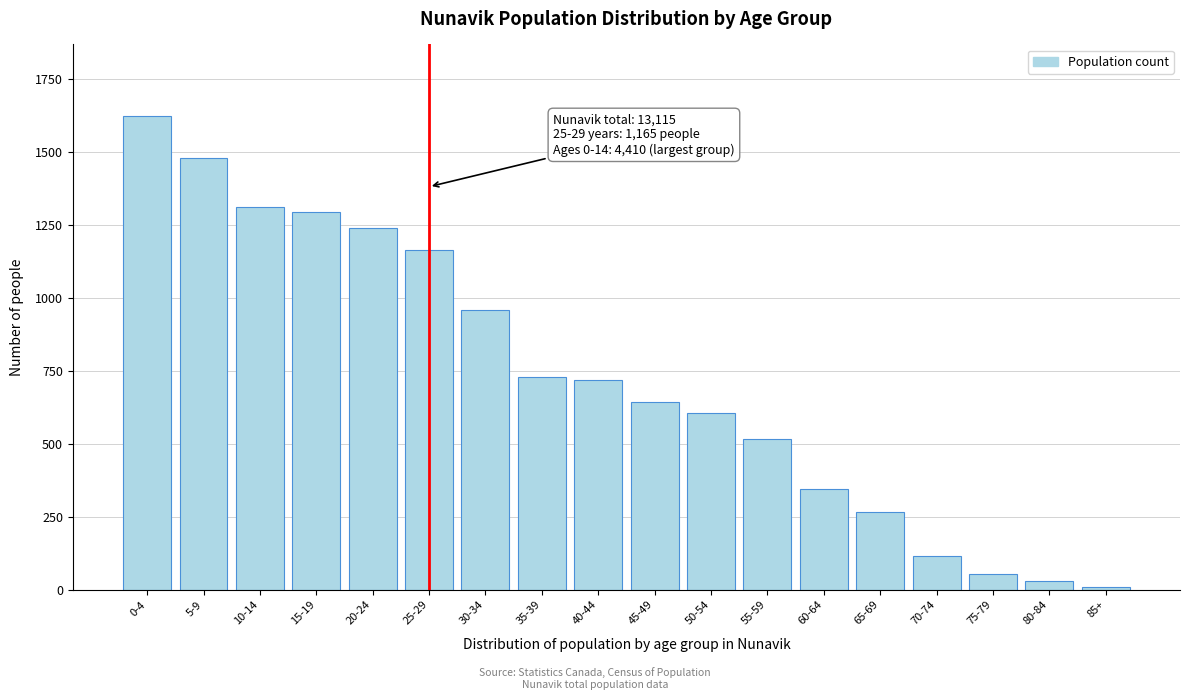

Reading left to right, extract all data points from this chart.

1625	1480	1310	1295	1240	1165	960	730	720	645	605	515	345	265	115	55	30	10